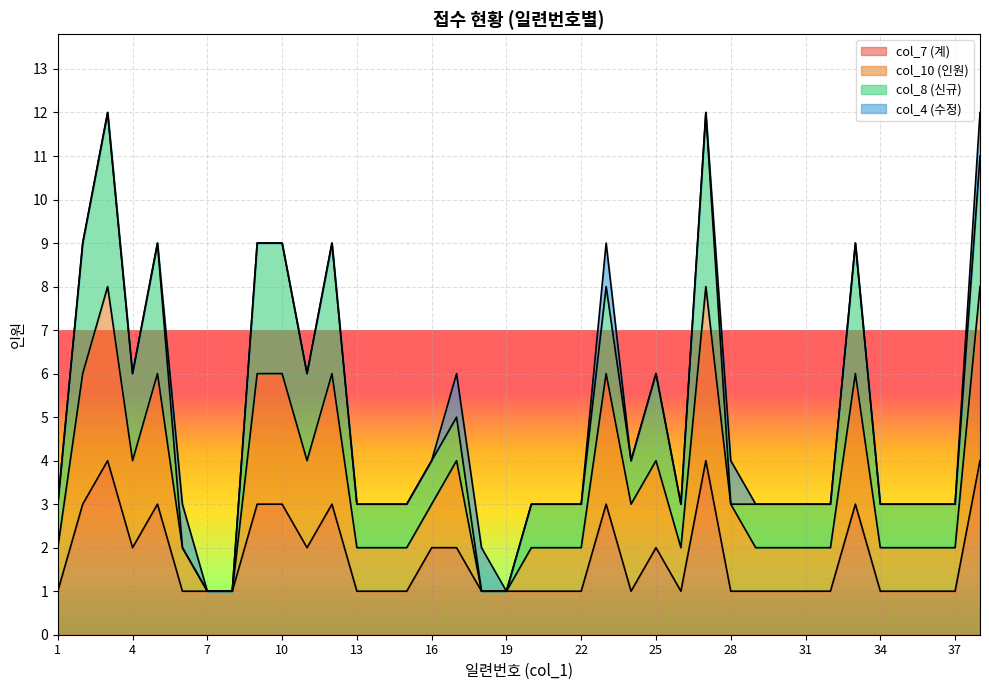

What is the sum of all col_10 (인원) values?

129